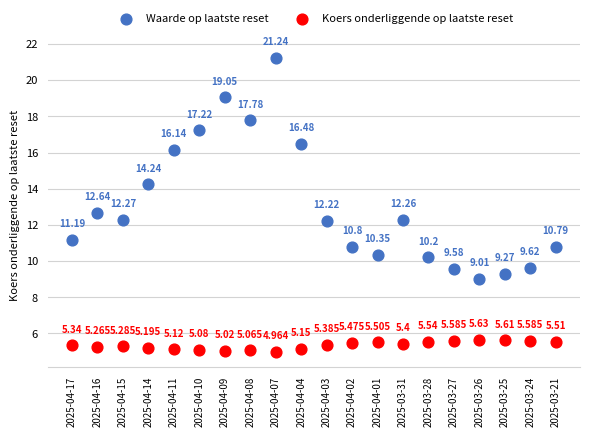

Which series reaches the minimum Y coordinate?

Koers onderliggende op laatste reset